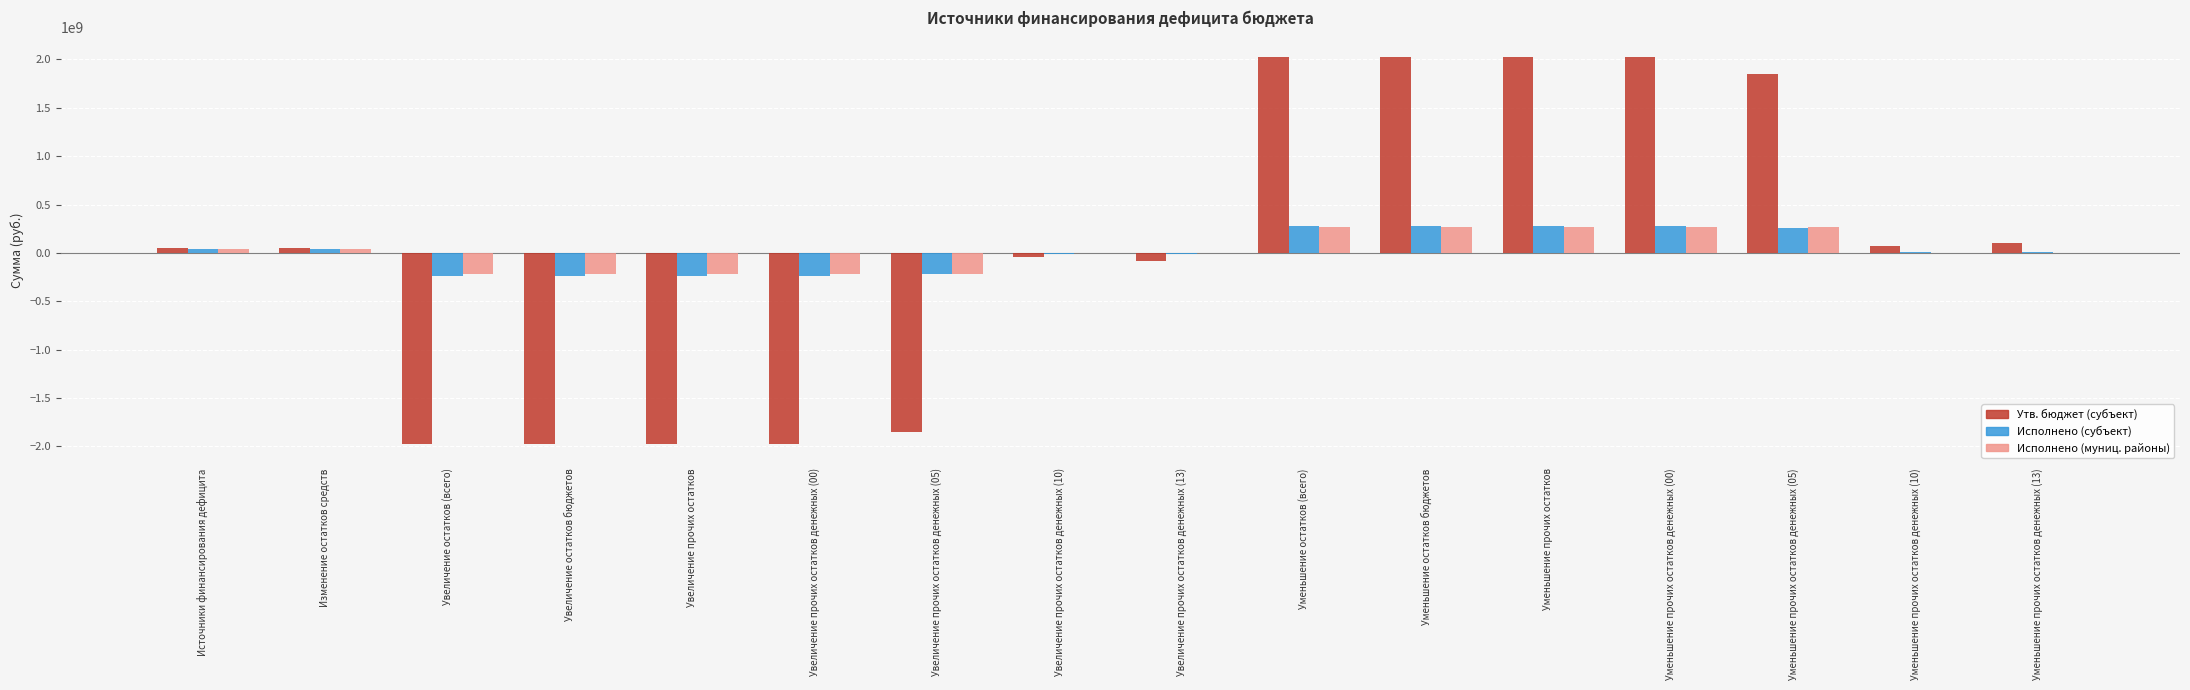

Is the value of Исполнено (муниц. районы) at Увеличение прочих остатков денежных (05) greater than the value of Утв. бюджет (субъект) at Уменьшение остатков бюджетов?

No